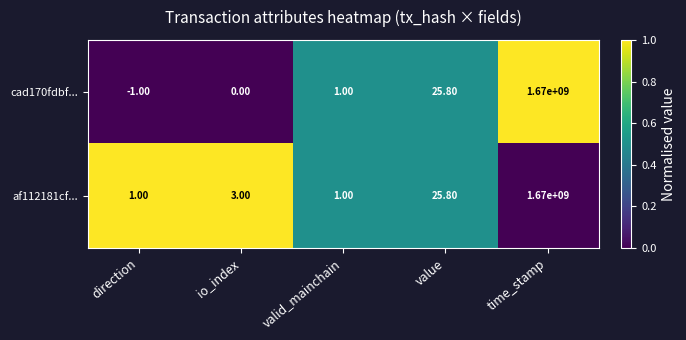

Which series has the largest range (max minus min)?

cad170fdbf...